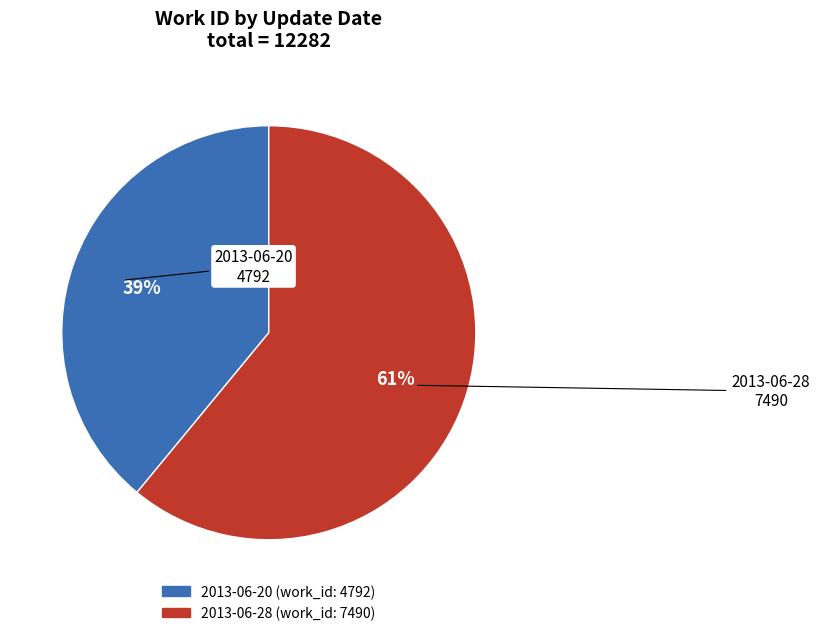

Which has a higher value, 2013-06-28 or 2013-06-20?

2013-06-28